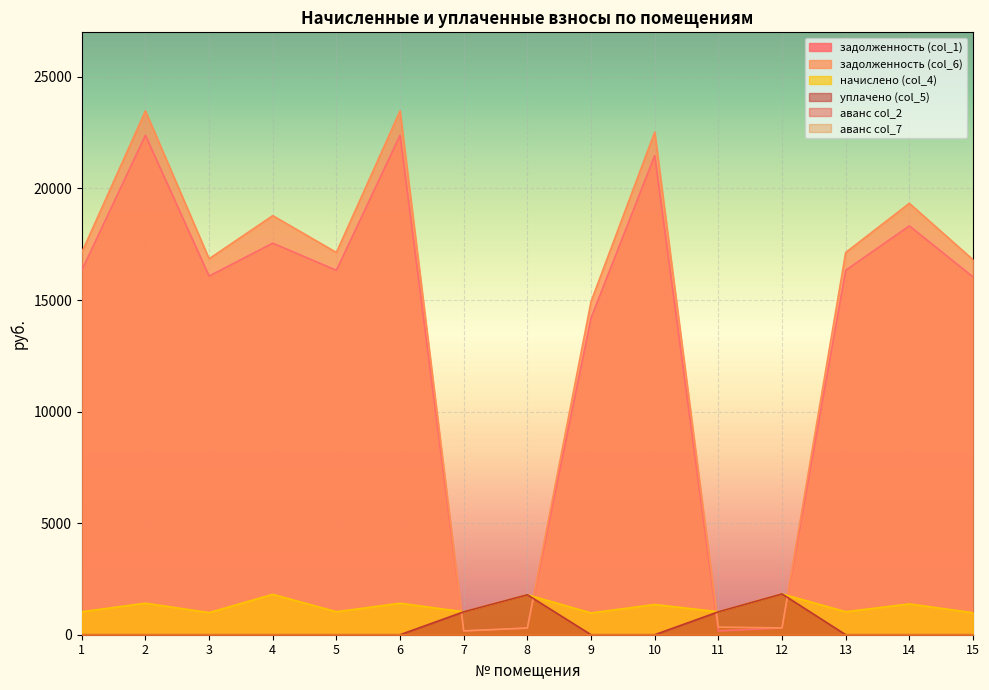

Does the chart display data point markers on the line(s)?

No